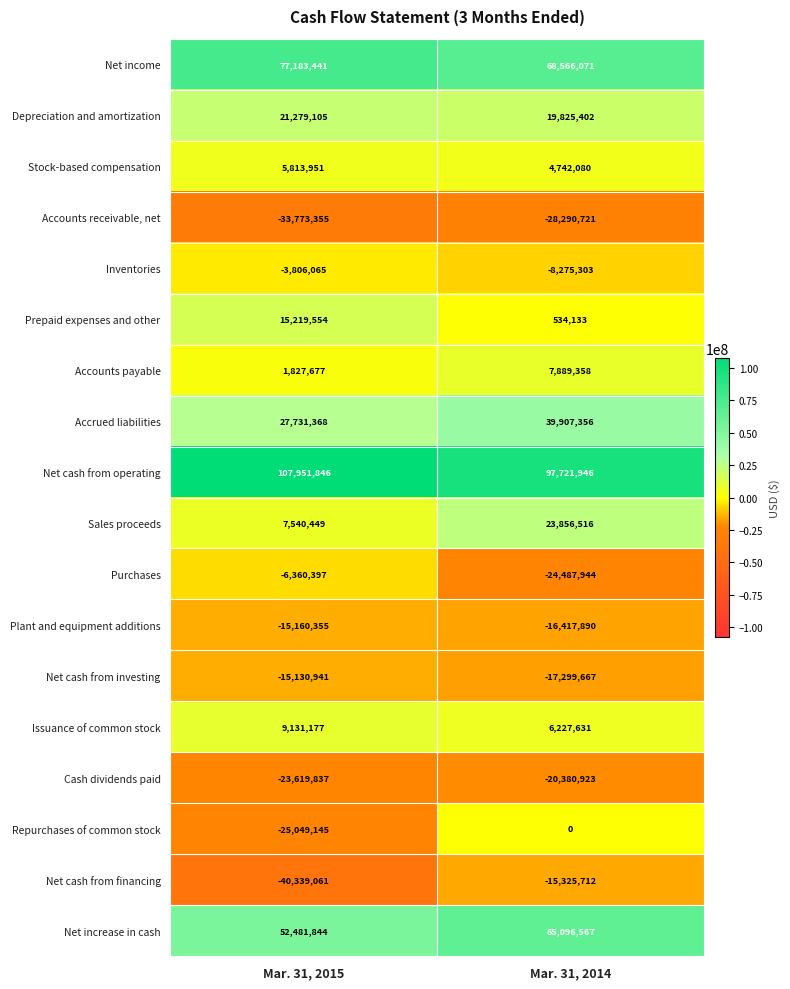

At which category is the sum across all series the highest?

Mar. 31, 2014